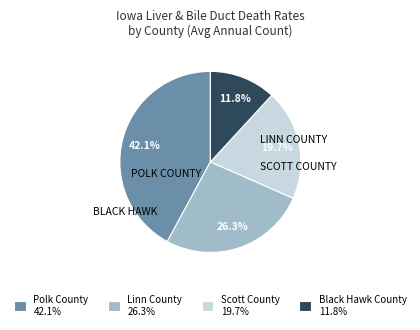

Does any single category account for the majority?

No